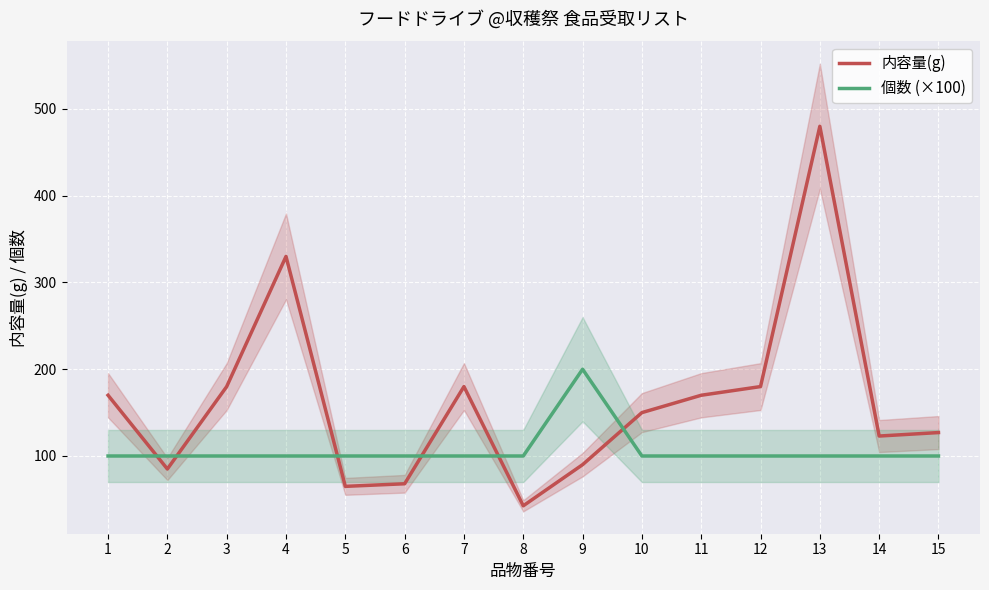

What value does the 内容量(g) series have at 10?

150.0